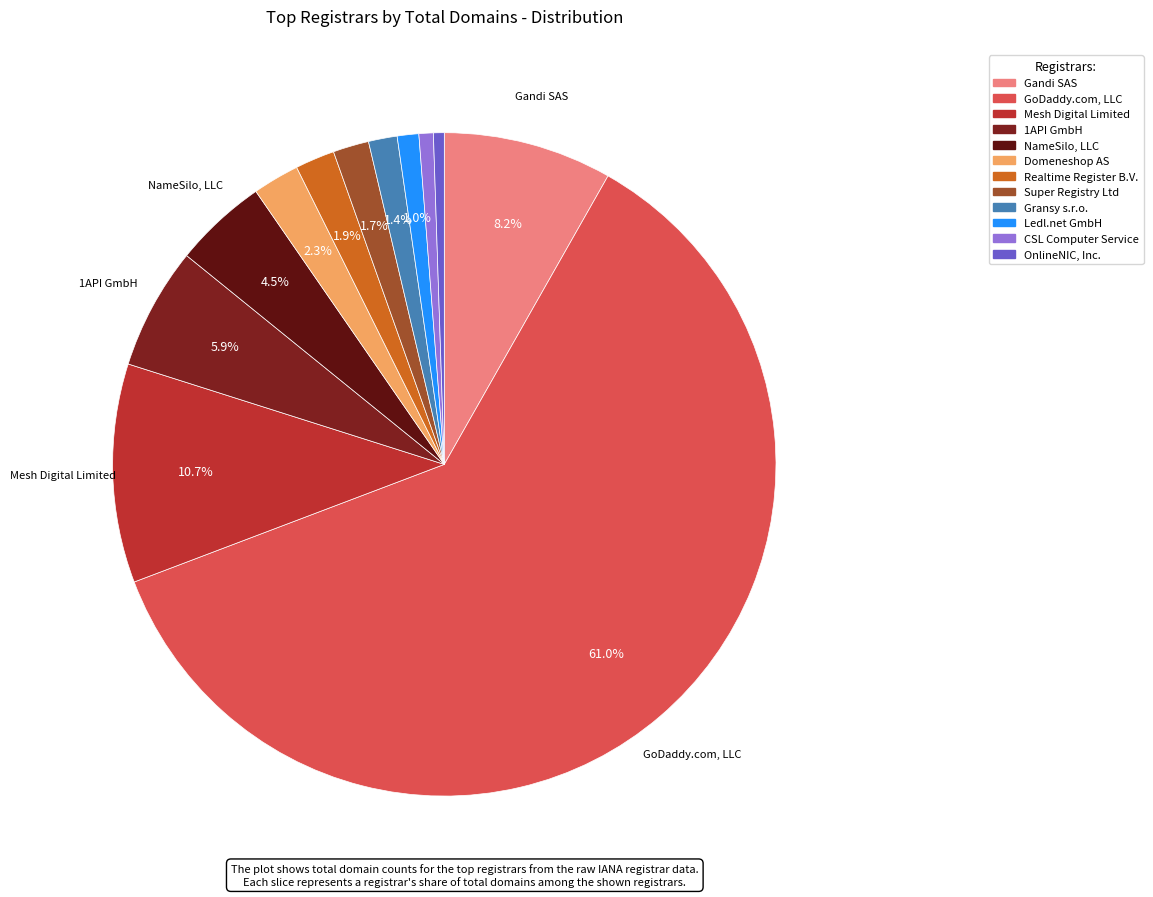

To the nearest percent, what portion does Super Registry Ltd represent?

2%